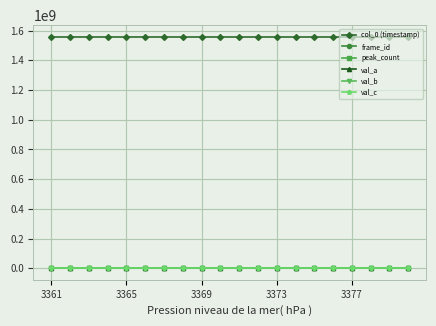

At how many categories does at least one series exceed 695194951?

20